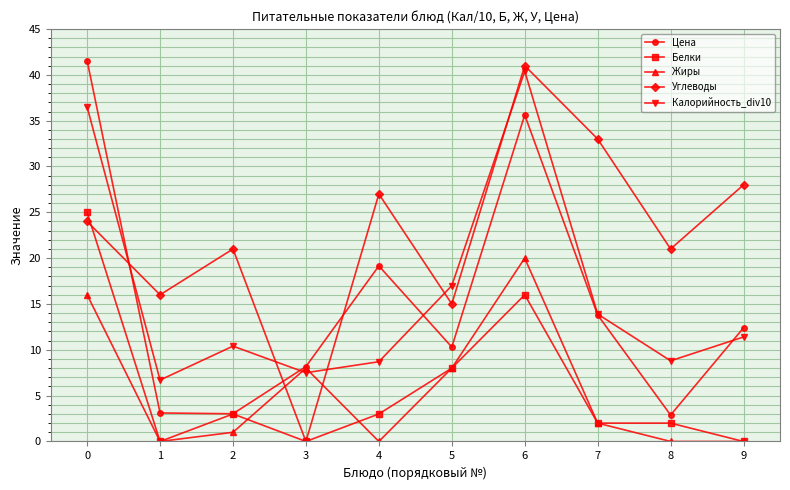

True or false: Цена has a value of 2.9 at 8.

True